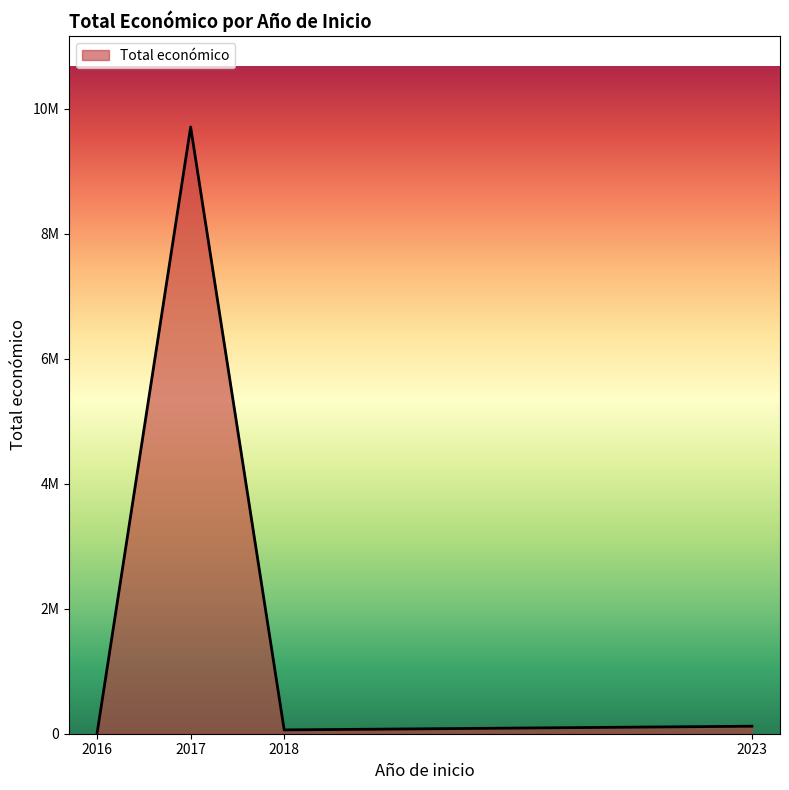

True or false: the data shows 19764 at 2018.

False